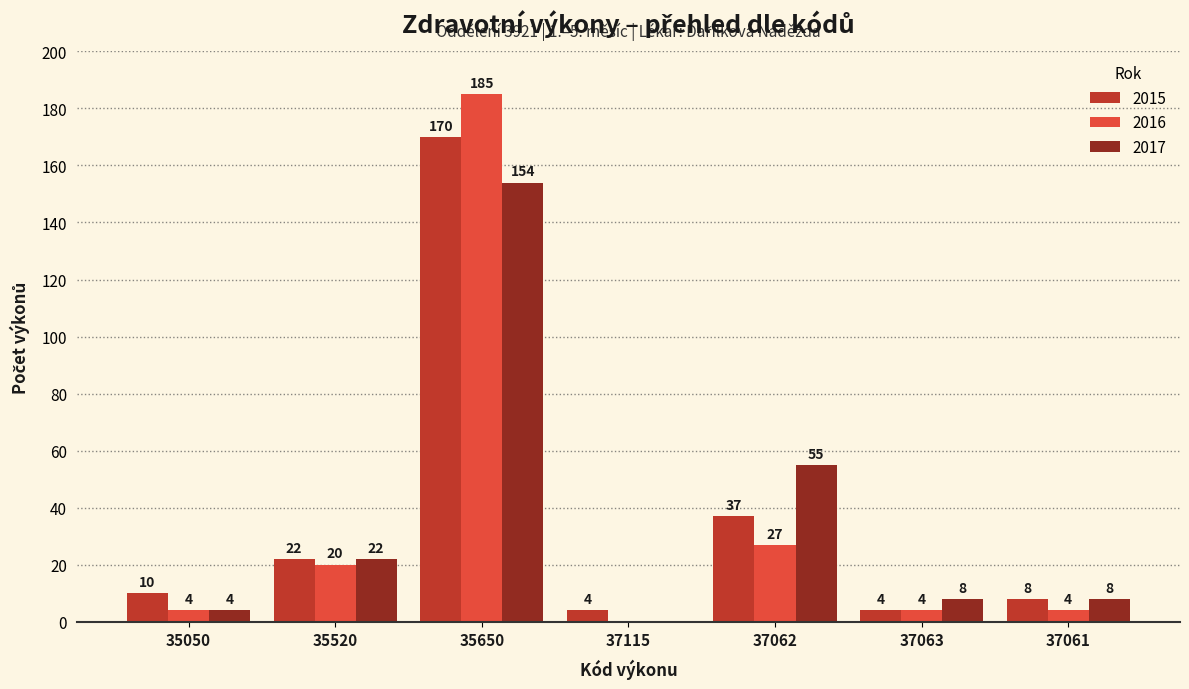

What is the greatest value displayed?

185